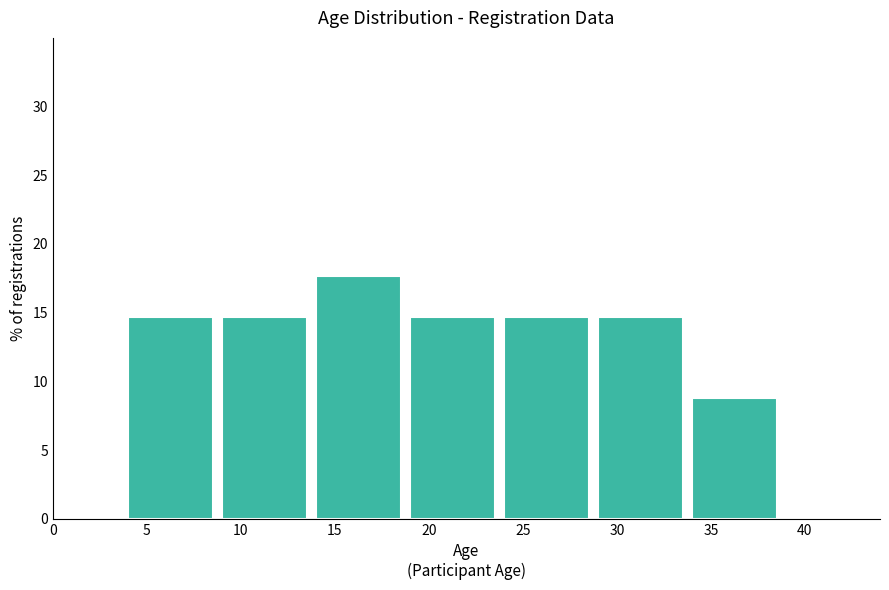

How tall is the bar that spans 34 to 39 on the x-axis? The values are not printed on the chart, so give them approximately, as read against the axis.

9.0